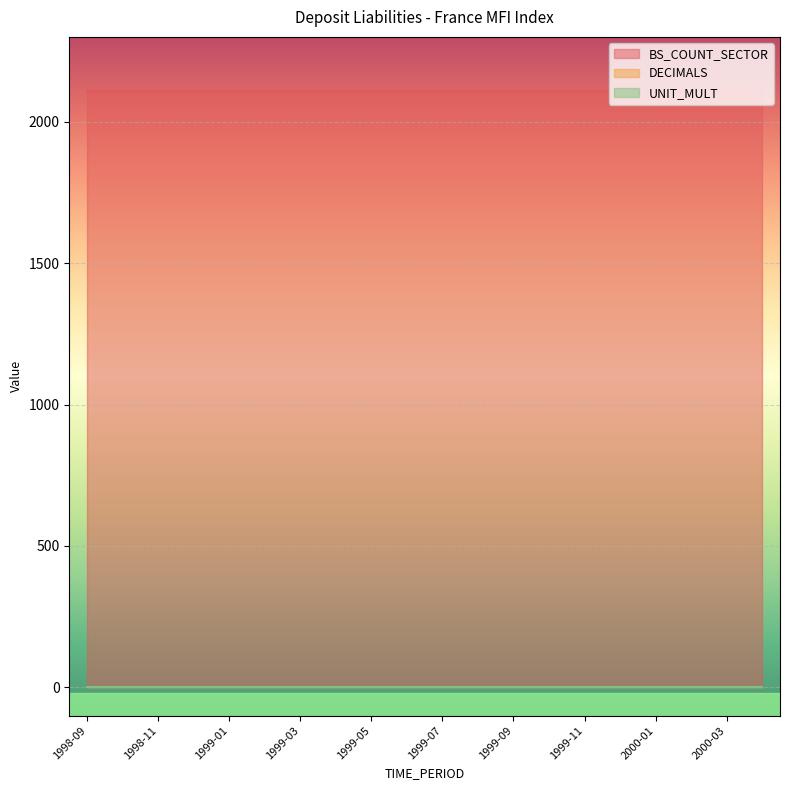

At how many categories does at least one series exceed 350?

20